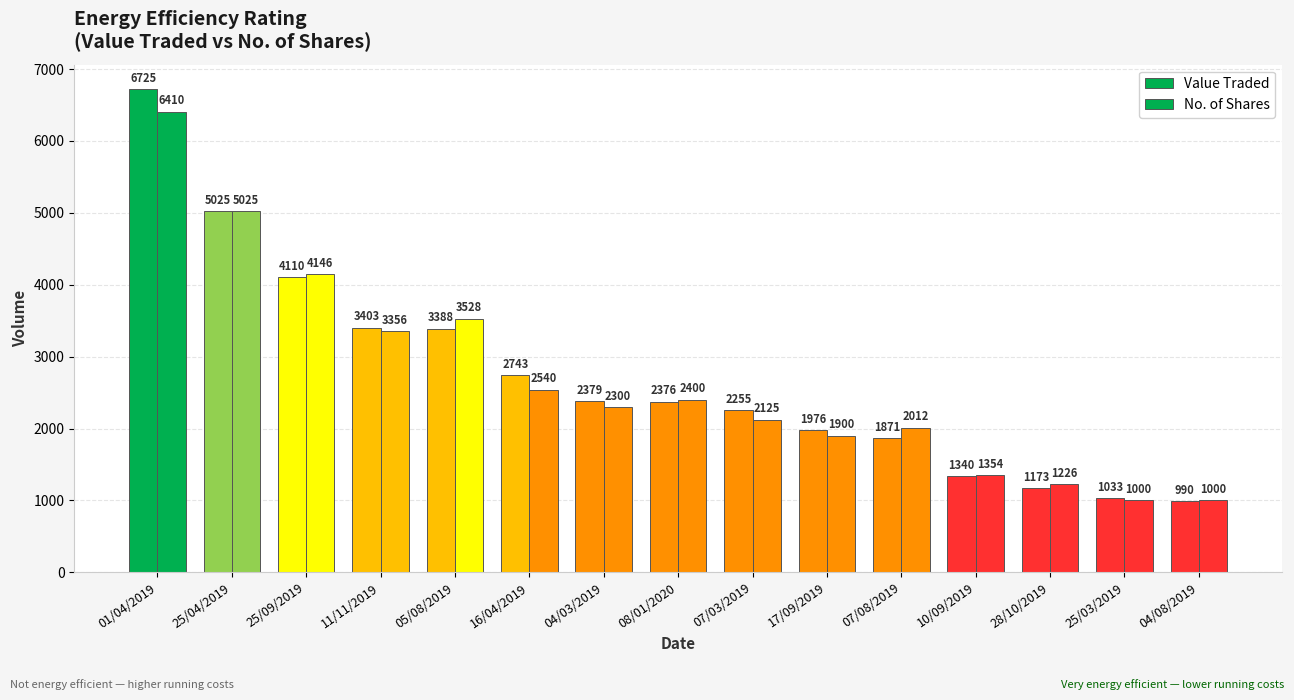

Is it true that No. of Shares equals 6410 at 01/04/2019?

True